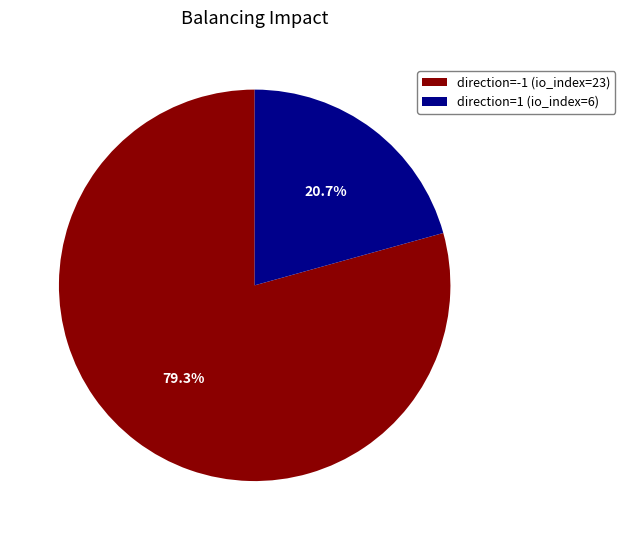

The direction=-1 (io_index=23) slice represents 74% of the pie. True or false?

False